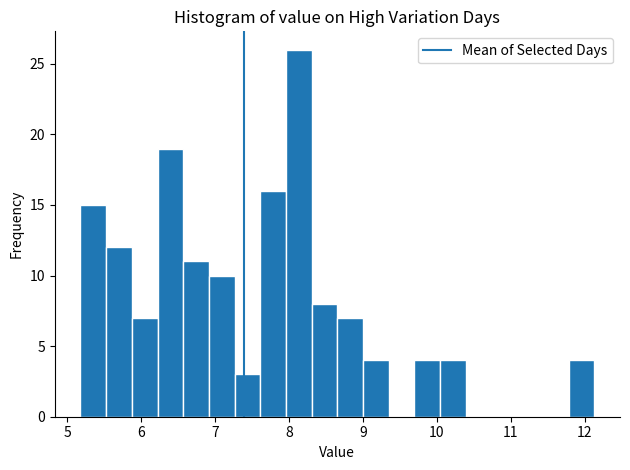

Around what value on the x-axis is the tallest bar? Give the approximate position of its centre, as read against the axis.

8.1